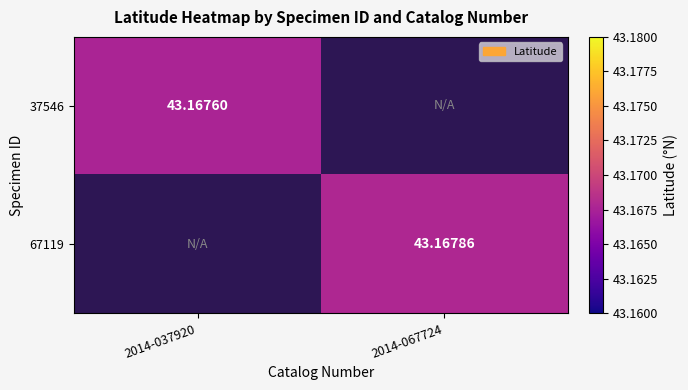

Is the value of 67119 at 2014-067724 greater than the value of 37546 at 2014-037920?

Yes